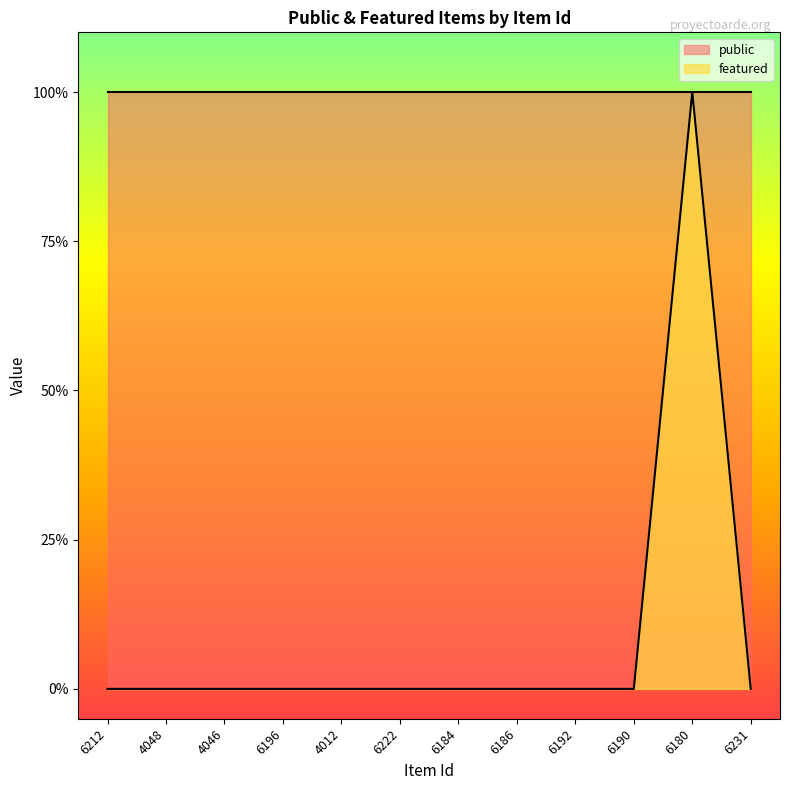

Reading left to right, extract all data points from this chart.

6212=0	4048=0	4046=0	6196=0	4012=0	6222=0	6184=0	6186=0	6192=0	6190=0	6180=1	6231=0